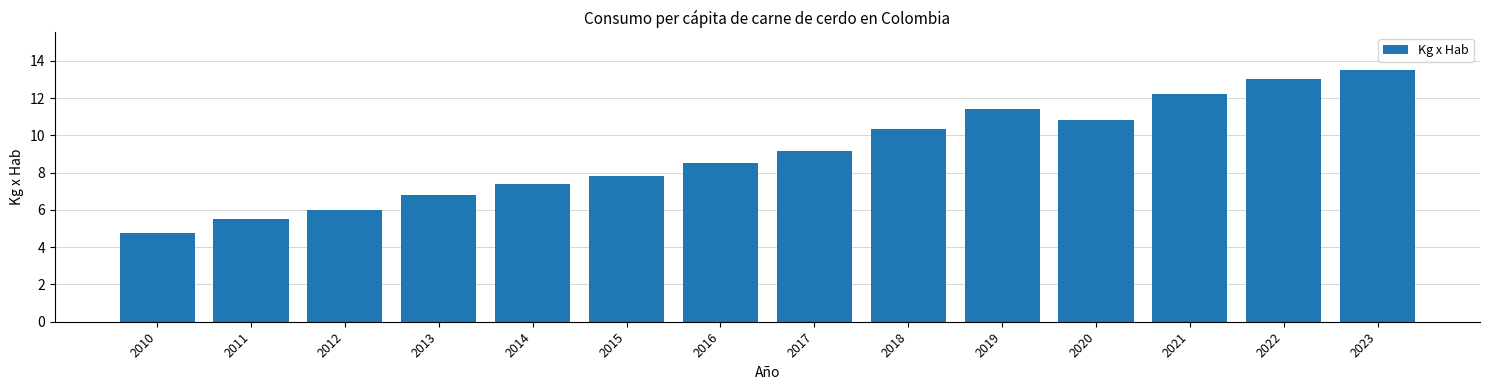

Reading left to right, what are all the values shown in this chart?

2010=4.8	2011=5.5	2012=6.0	2013=6.8	2014=7.4	2015=7.8	2016=8.5	2017=9.2	2018=10.3	2019=11.4	2020=10.8	2021=12.2	2022=13.0	2023=13.5